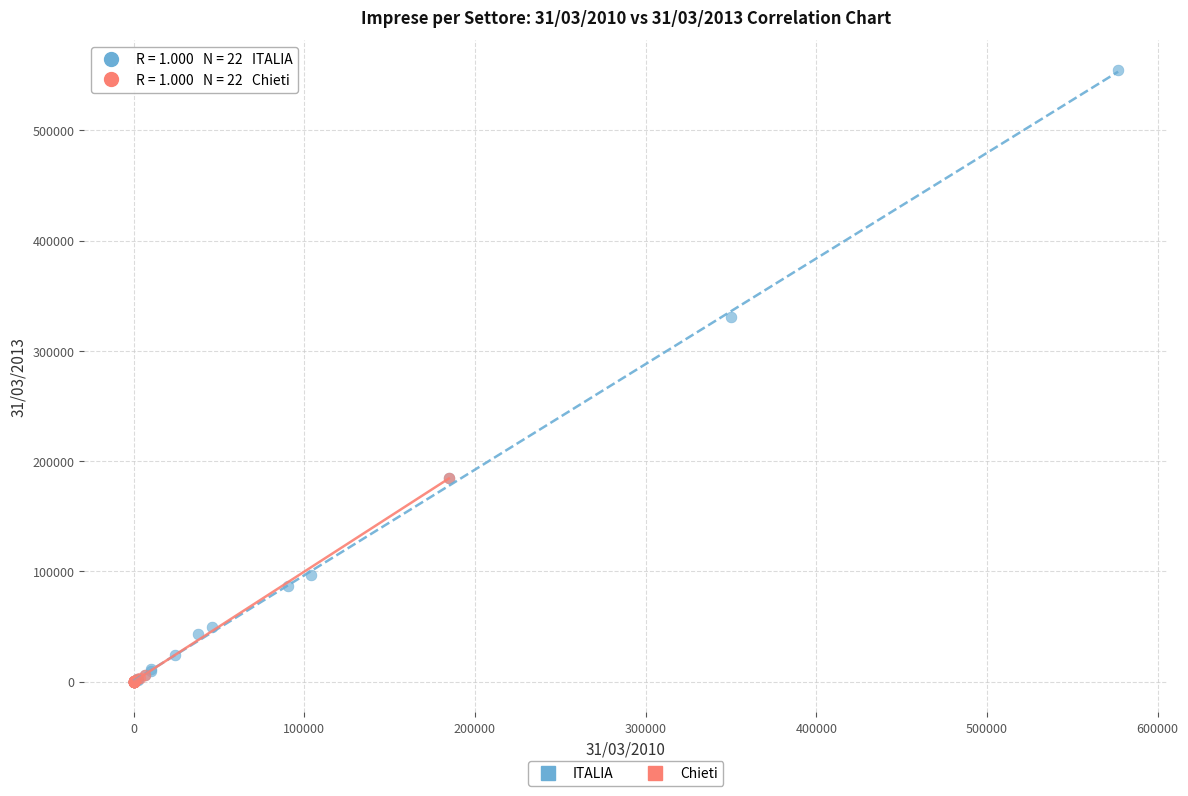

Which series contains the highest Y value?

ITALIA